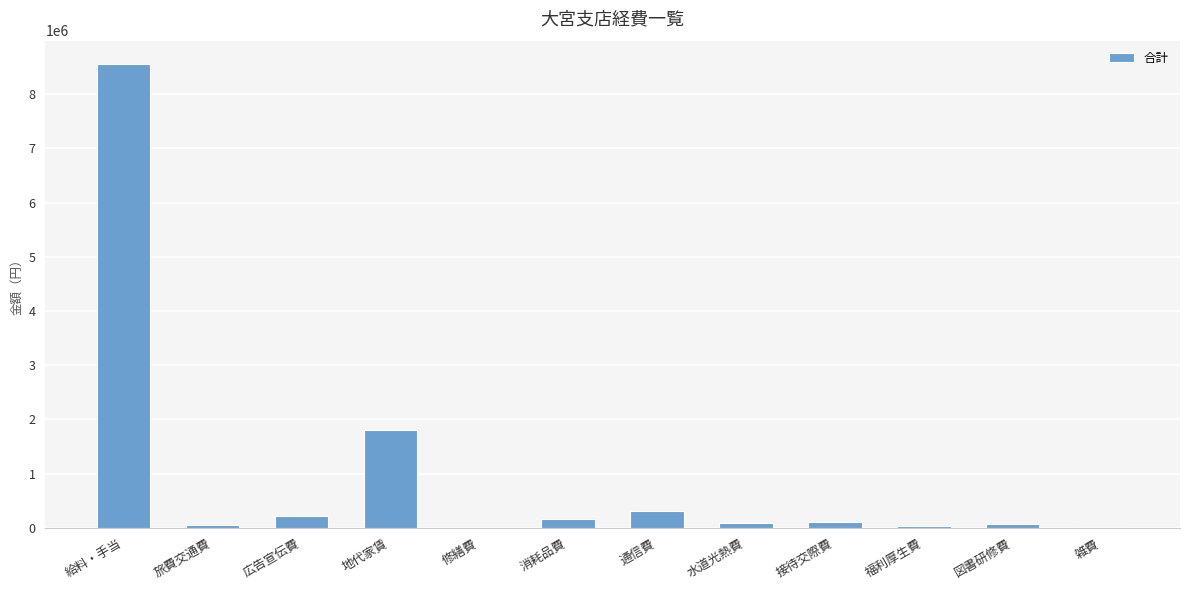

The chart shows a value of 1100 at 修繕費. True or false?

True